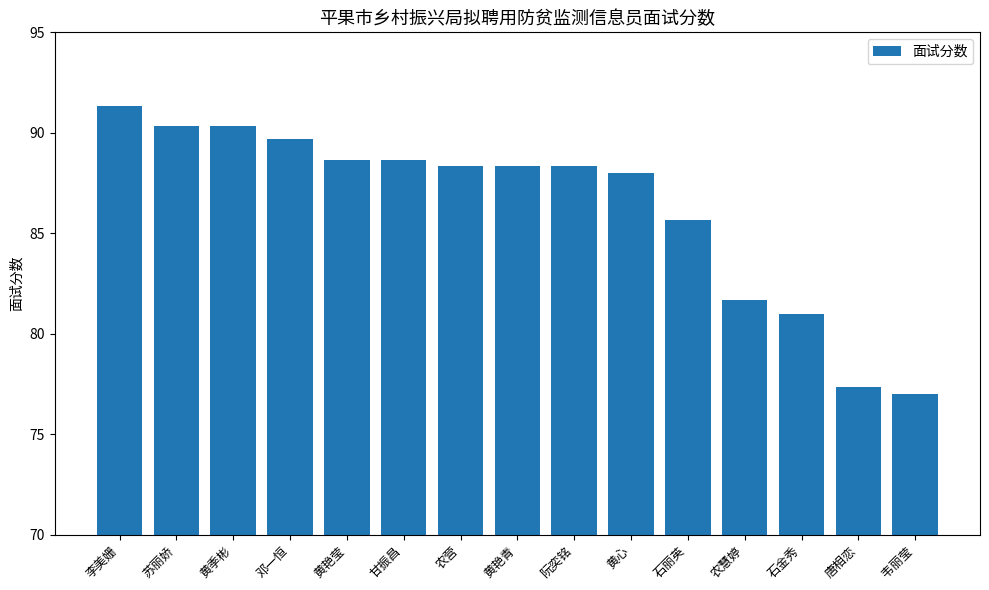

What is the maximum value shown in the chart?

91.3